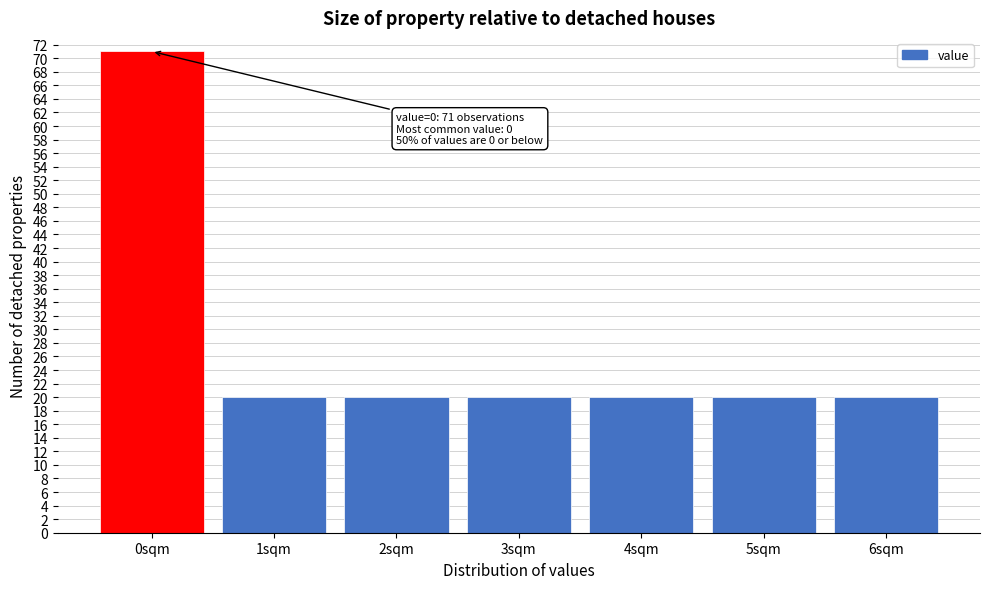

Reading left to right, extract all data points from this chart.

0sqm=71	1sqm=20	2sqm=20	3sqm=20	4sqm=20	5sqm=20	6sqm=20